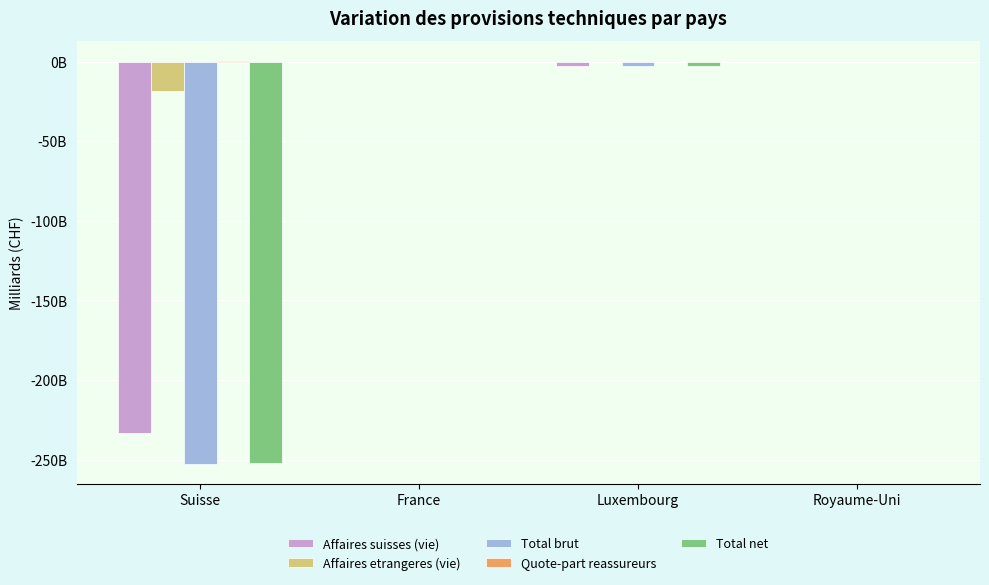

Are the bars grouped side by side (vs. stacked)?

Yes